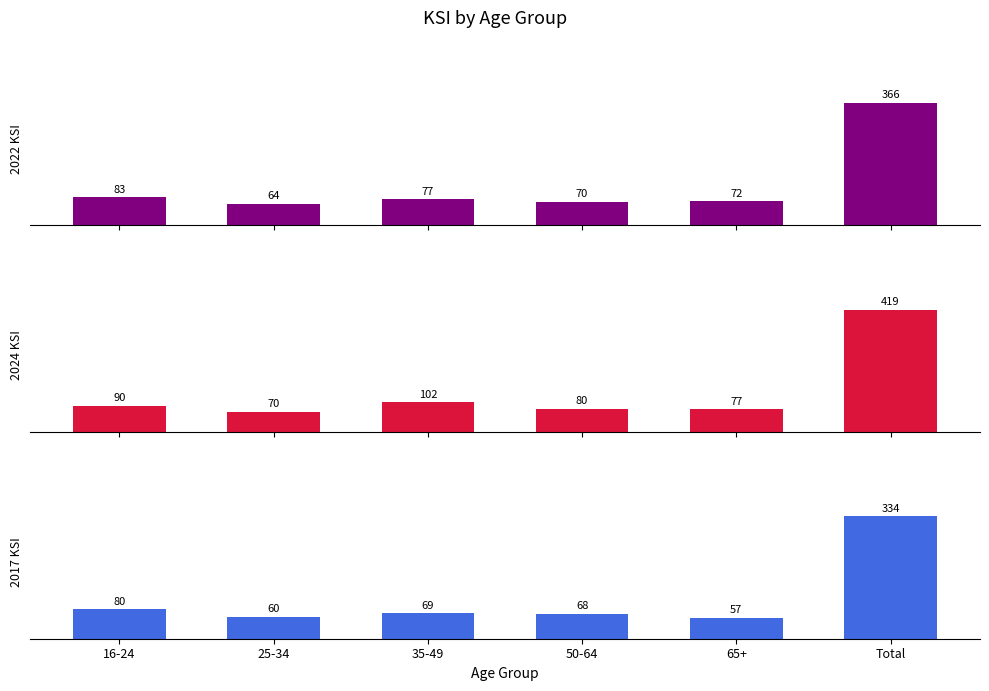

List the series in order of their peak value, highest first.

2024_T, 2022_T, 2017_T